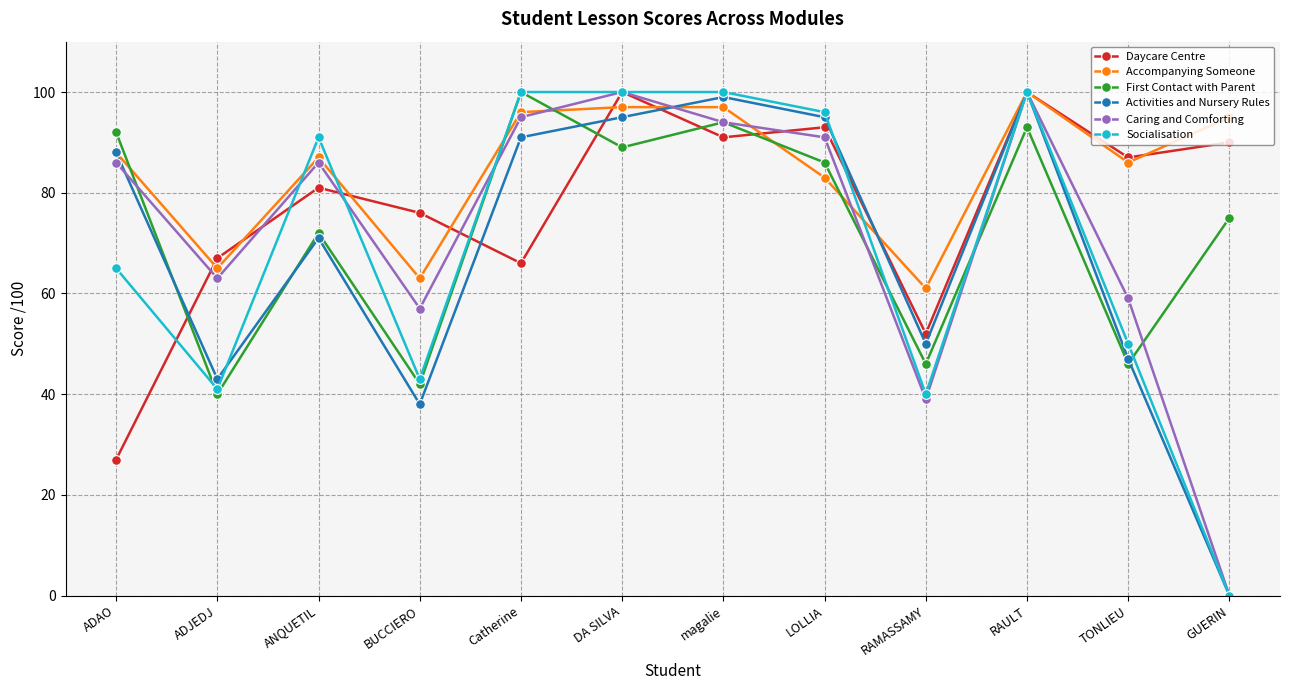

Read the Socialisation value at RAMASSAMY.

40